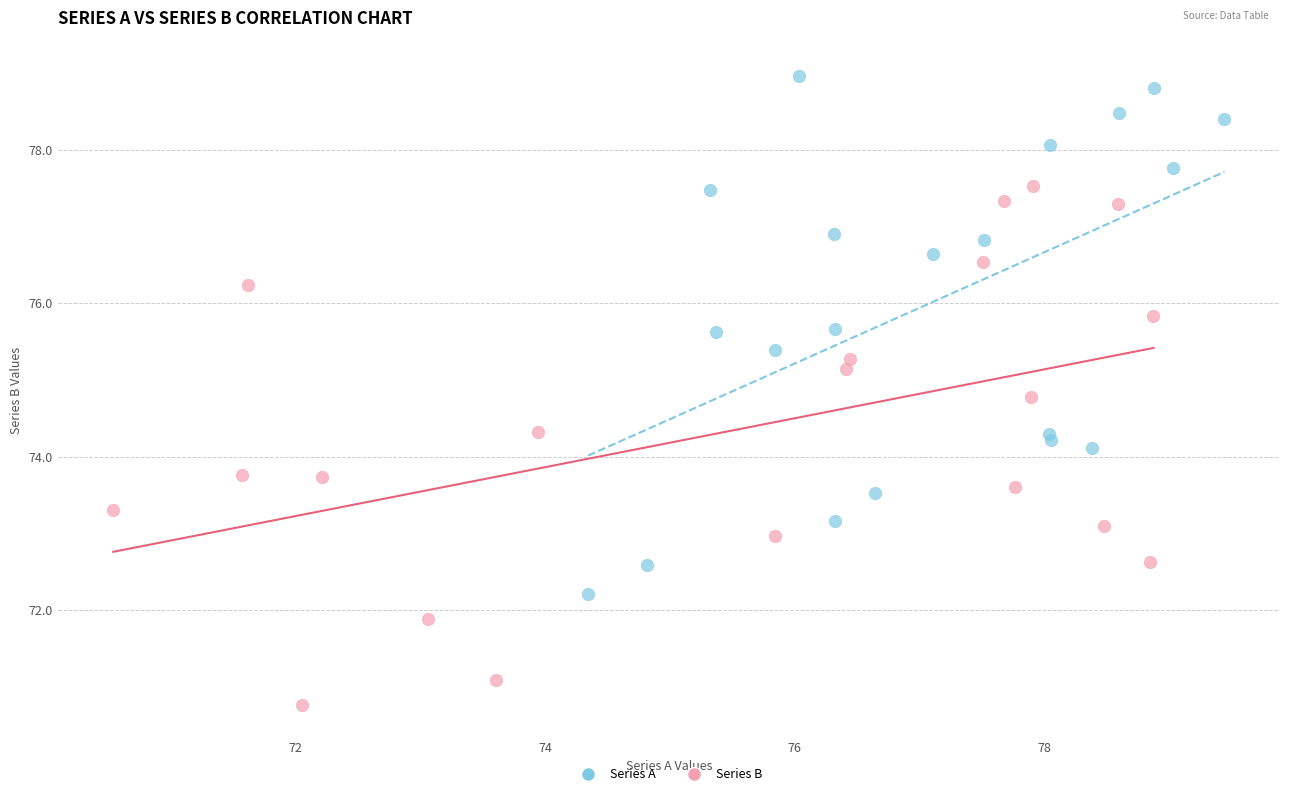

What are all the series names shown in the legend?

Series A, Series B